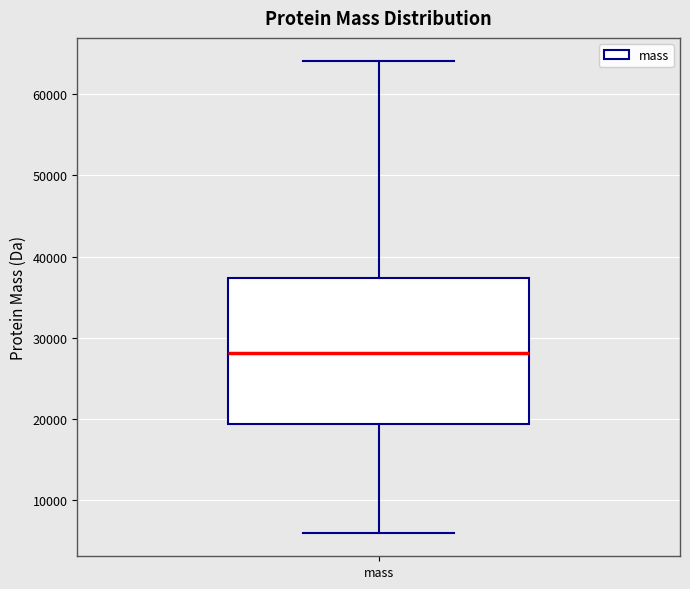

Read this box plot against the y-axis: the position of the median line, the range covered by the box, and the ends of both whiskers. The values are not printed on the chart, so give them approximately, as read against the axis.

median 28000, box 19000 to 37000, whiskers 6000 to 64000